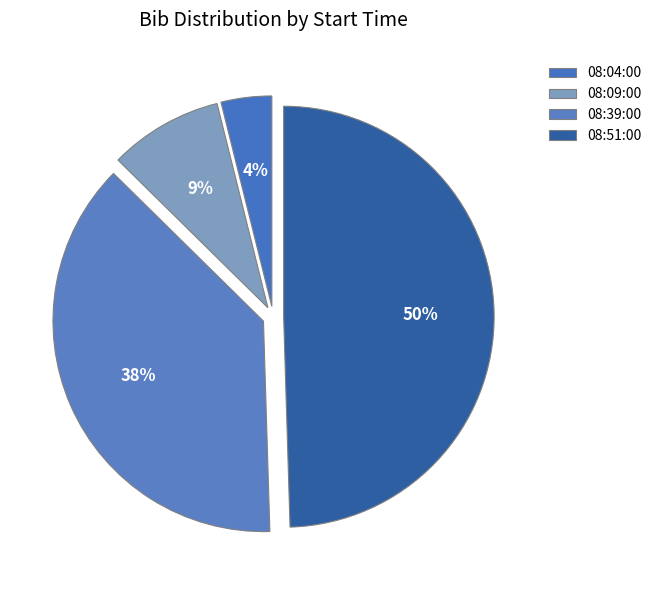

To the nearest percent, what portion does 08:51:00 represent?

50%